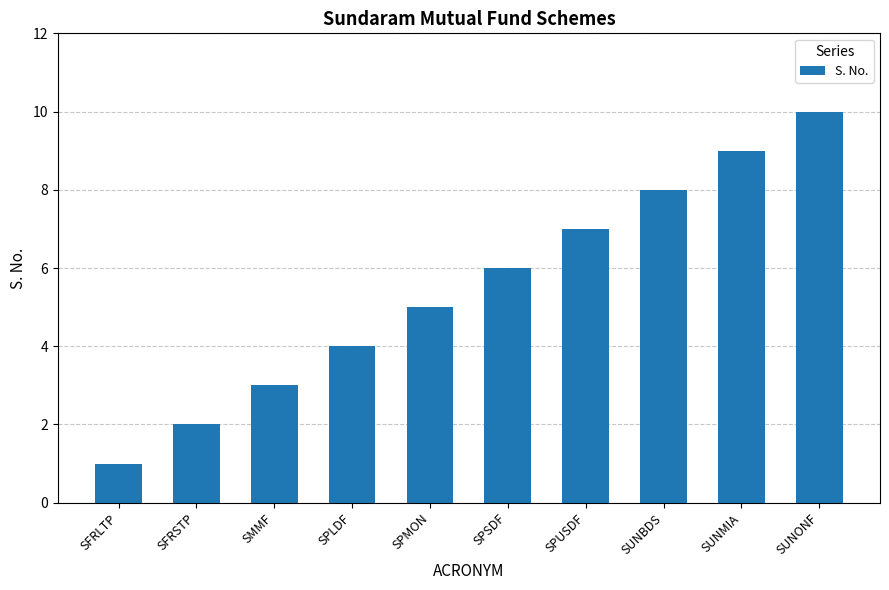

What is the average value?

6